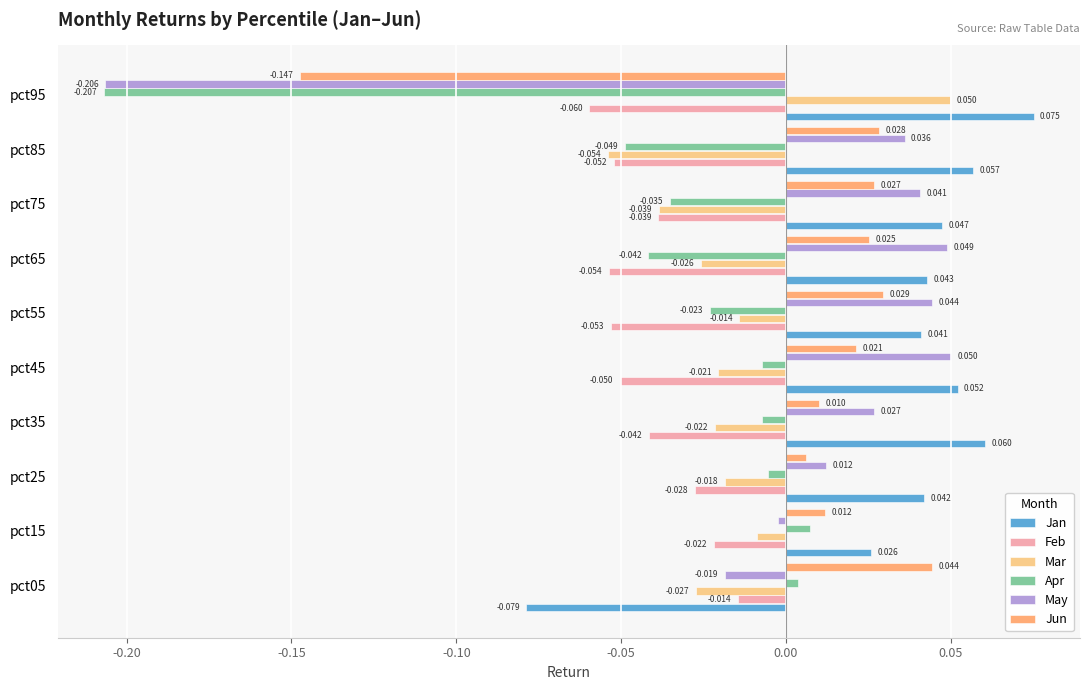

At which label is May closest to 0?

pct15